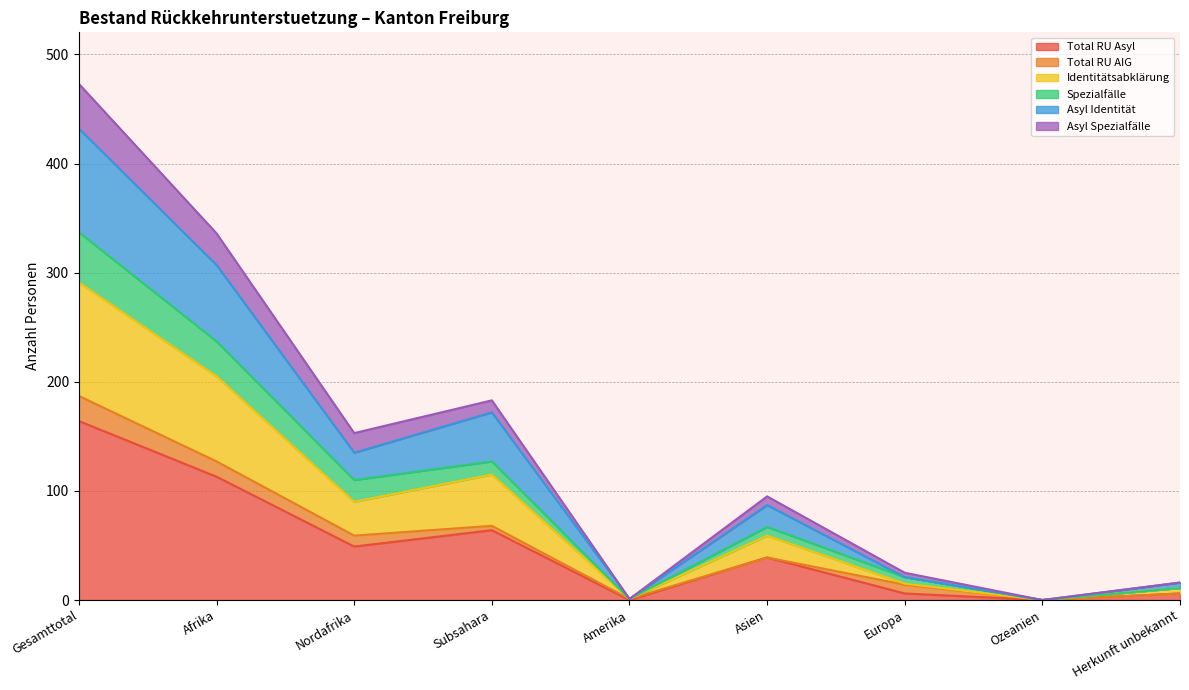

True or false: Asyl Identitaet and Total RU Asyl cross at least once.

False